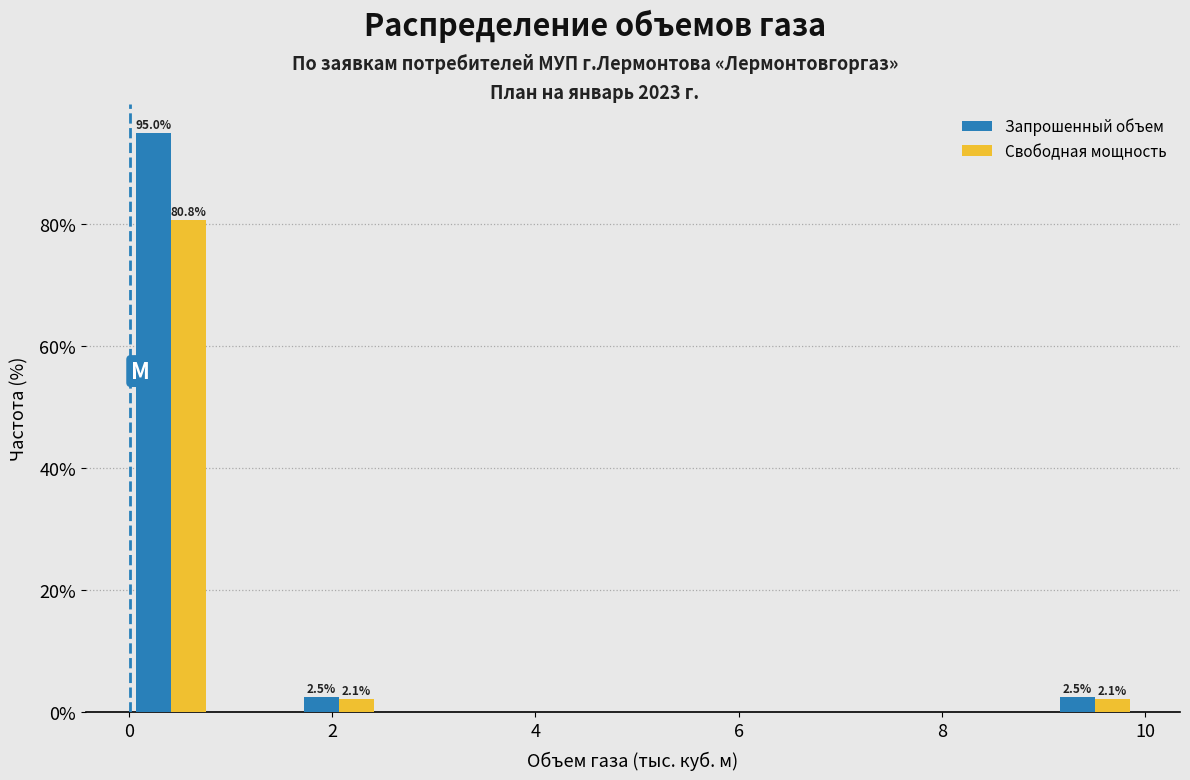

In the Свободная мощность series, which range on the x-axis has the tallest bar?

0.0 to 0.8